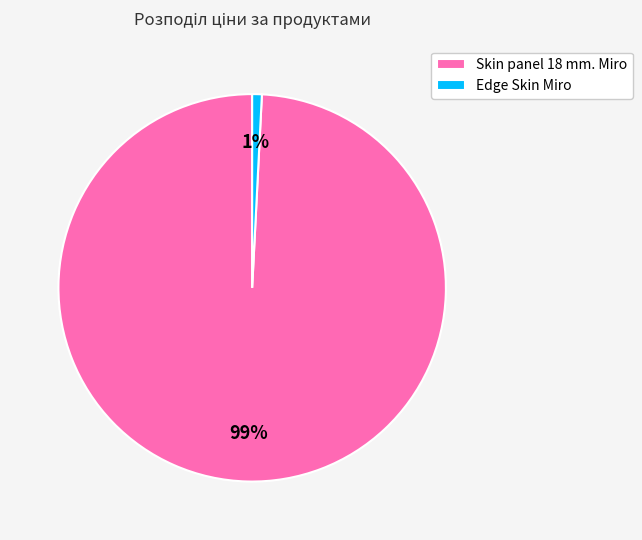

Count the number of slices in the pie.

2